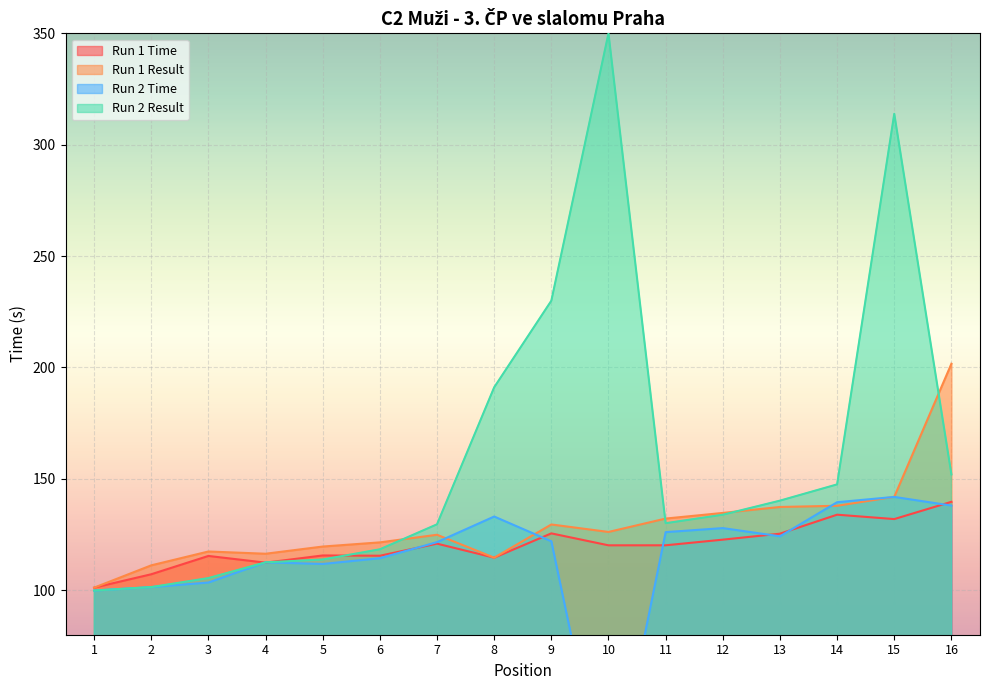

Which series has the largest total across all categories?

Run 1 Result